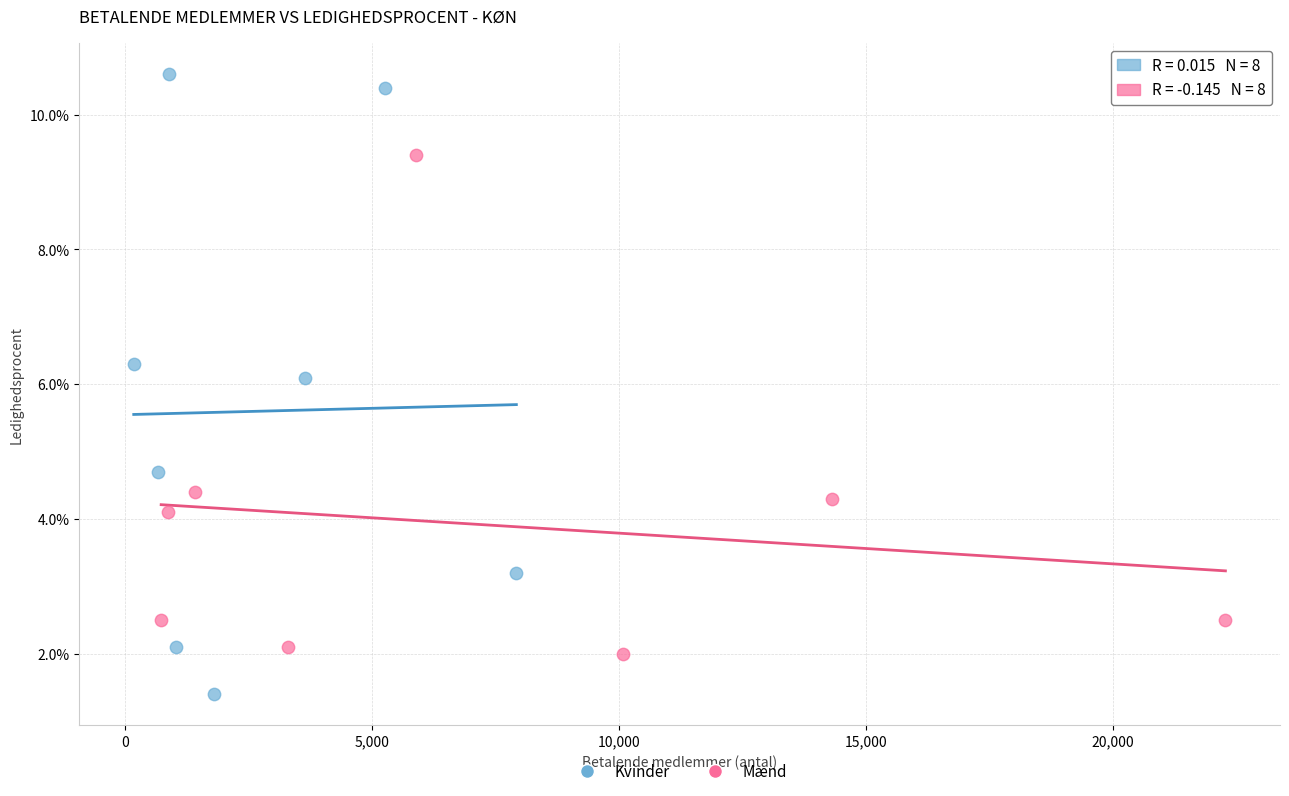

What are all the series names shown in the legend?

Kvinder, Mænd